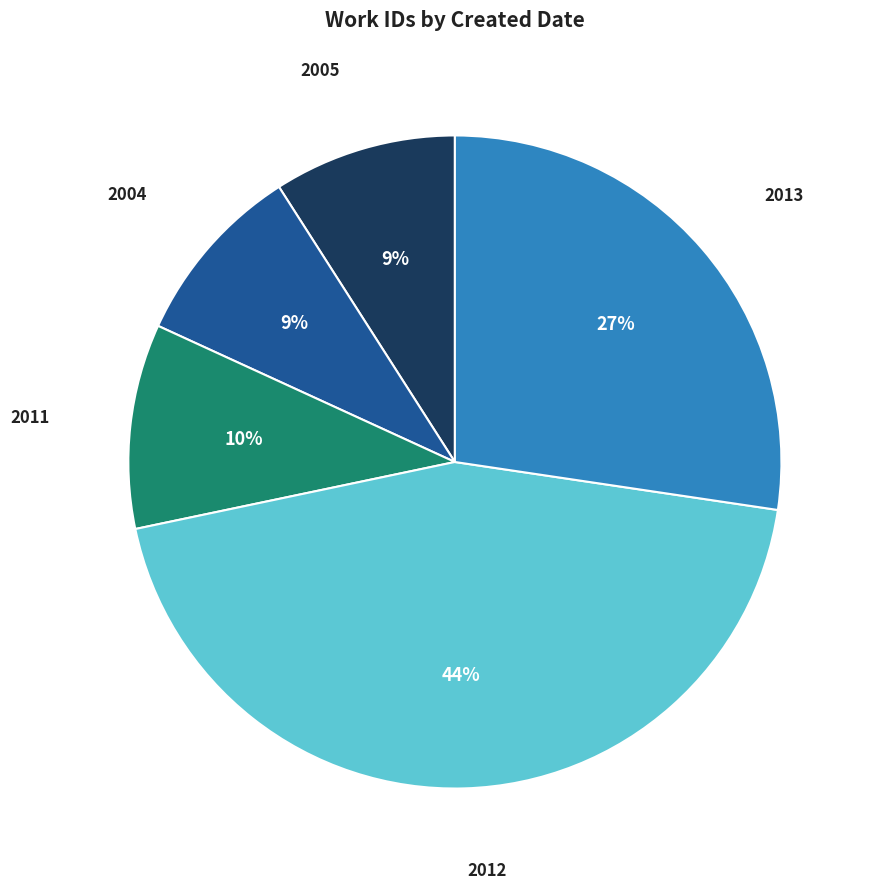

What percentage is the 2012 slice, to the nearest percent?

44%